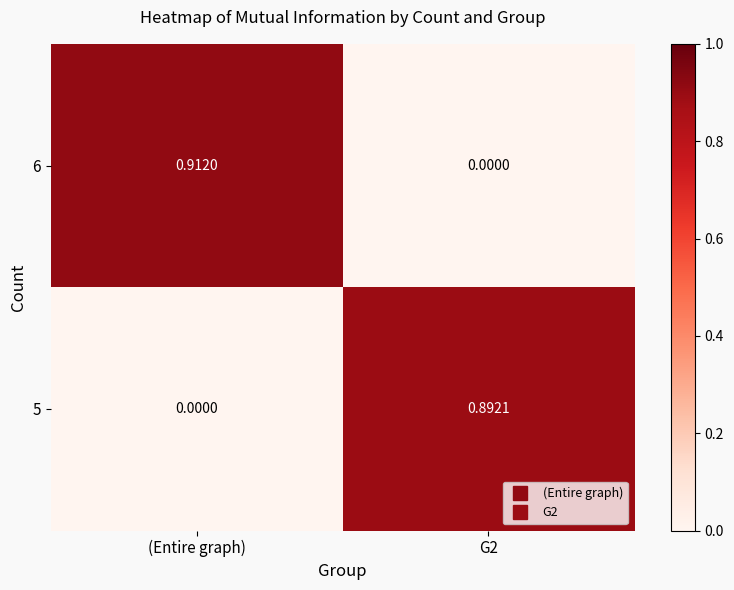

At which category is the sum across all series the highest?

(Entire graph)